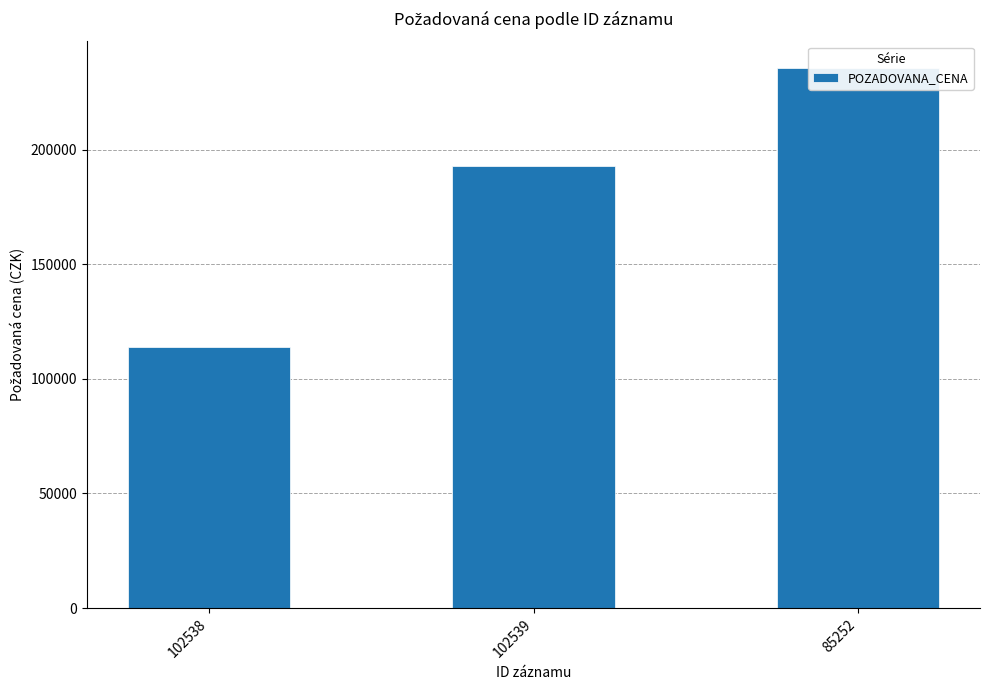

What is the value of the 2nd bar from the left?

192840